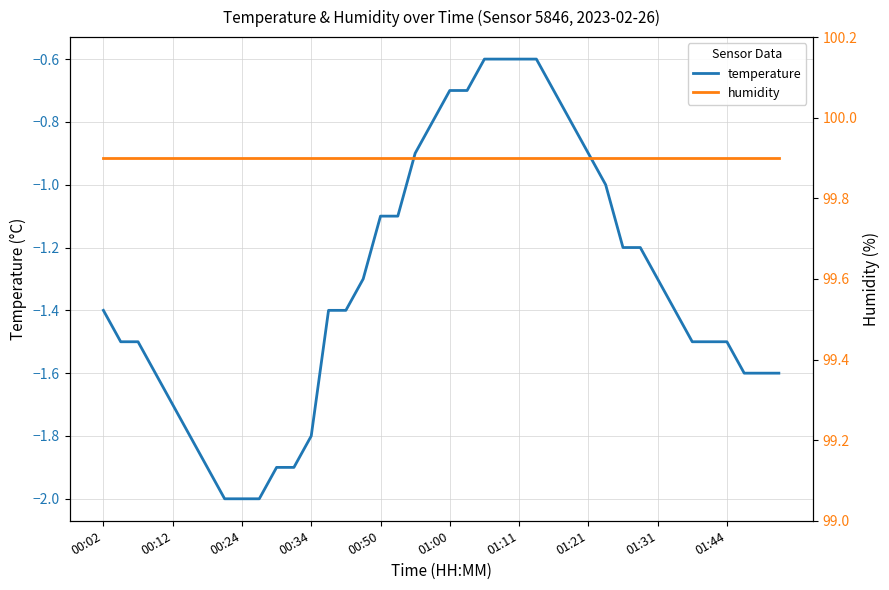

At 38, list the series in order from largest to smallest.

humidity, temperature